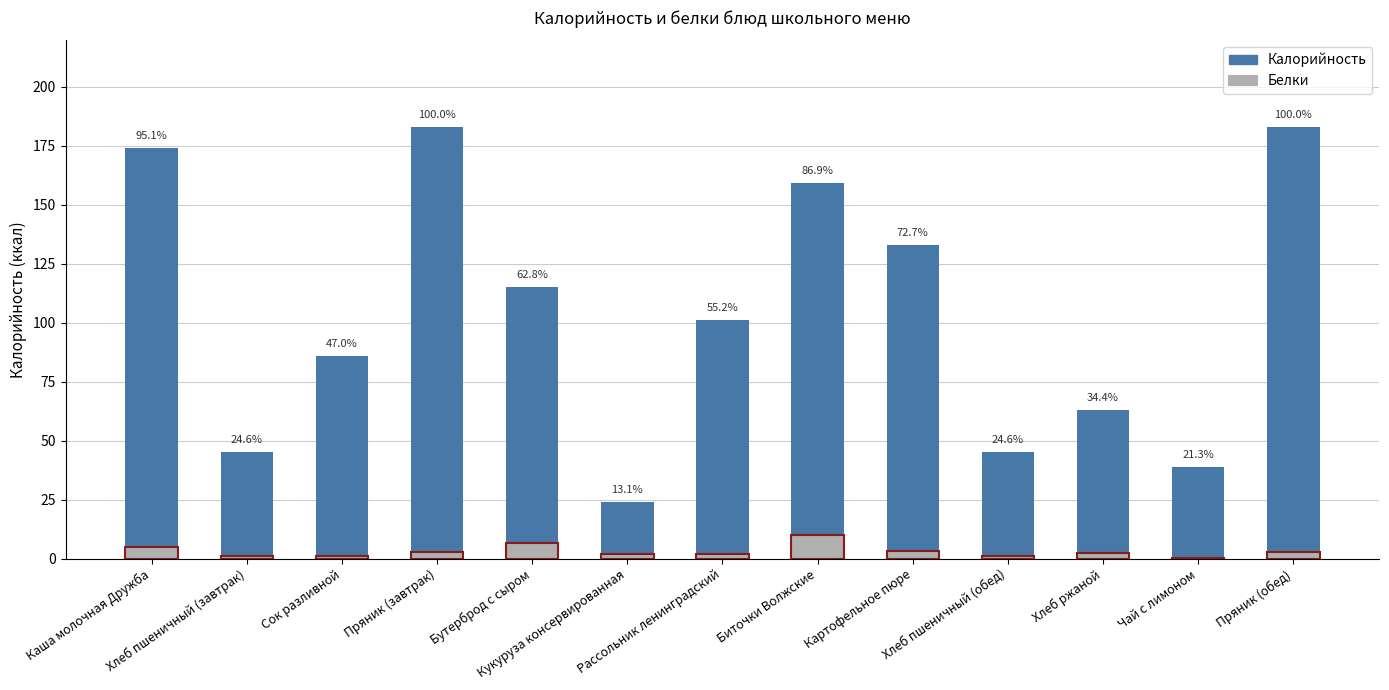

At how many categories does at least one series exceed 18?

13